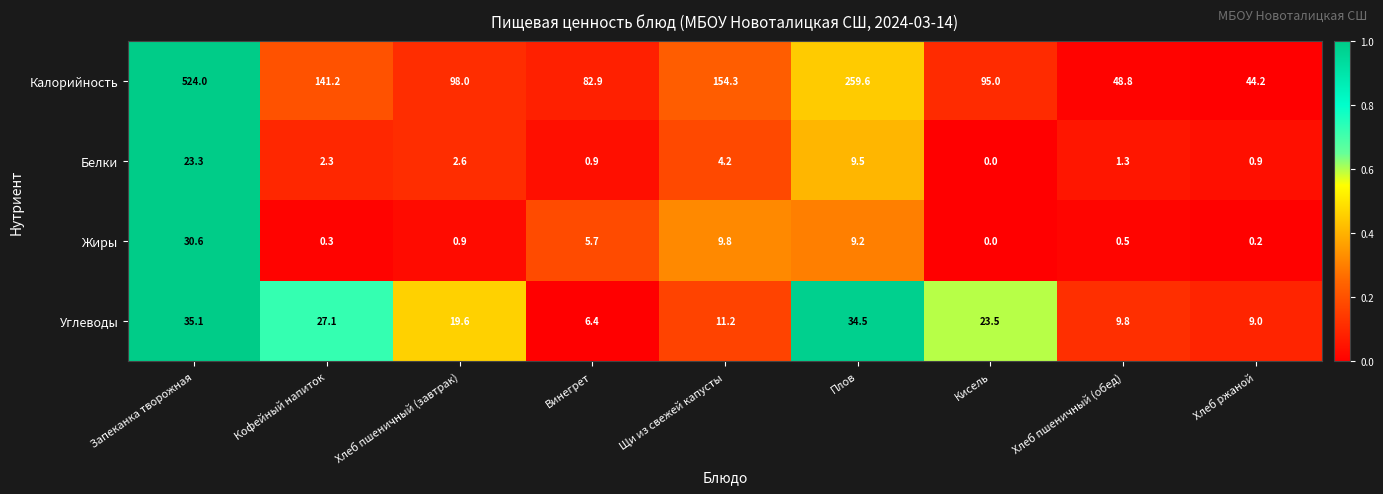

Is it true that Белки equals 14.3 at Кисель?

False